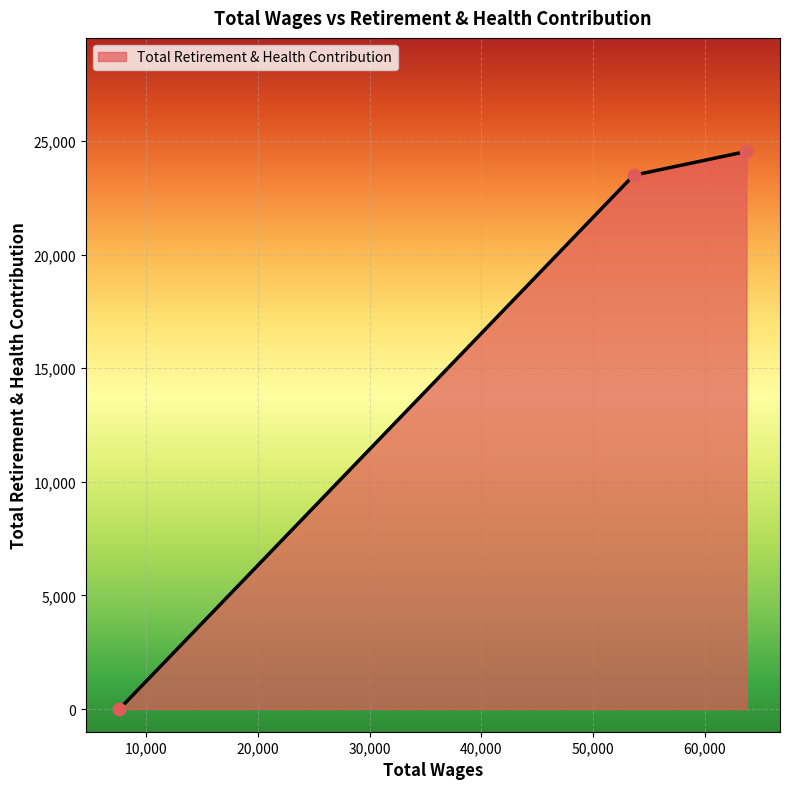

Which has a higher value, 63730.0 or 53628.0?

63730.0